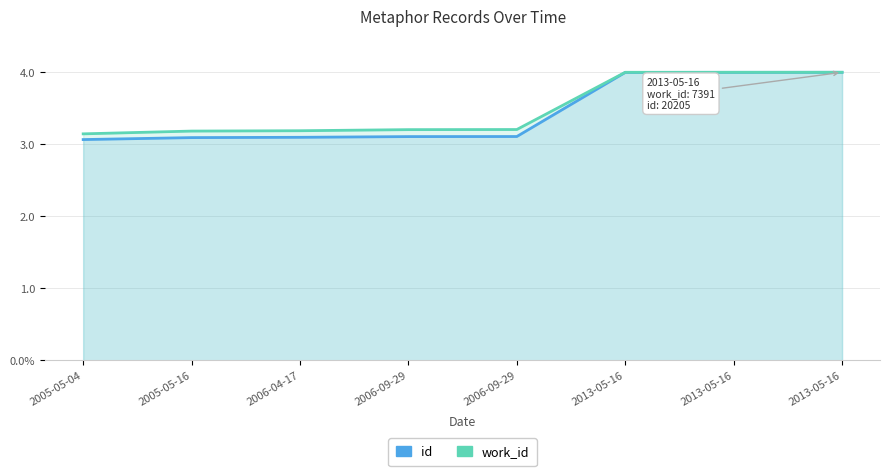

True or false: work_id has more than 2 points higher than both neighbors.

False